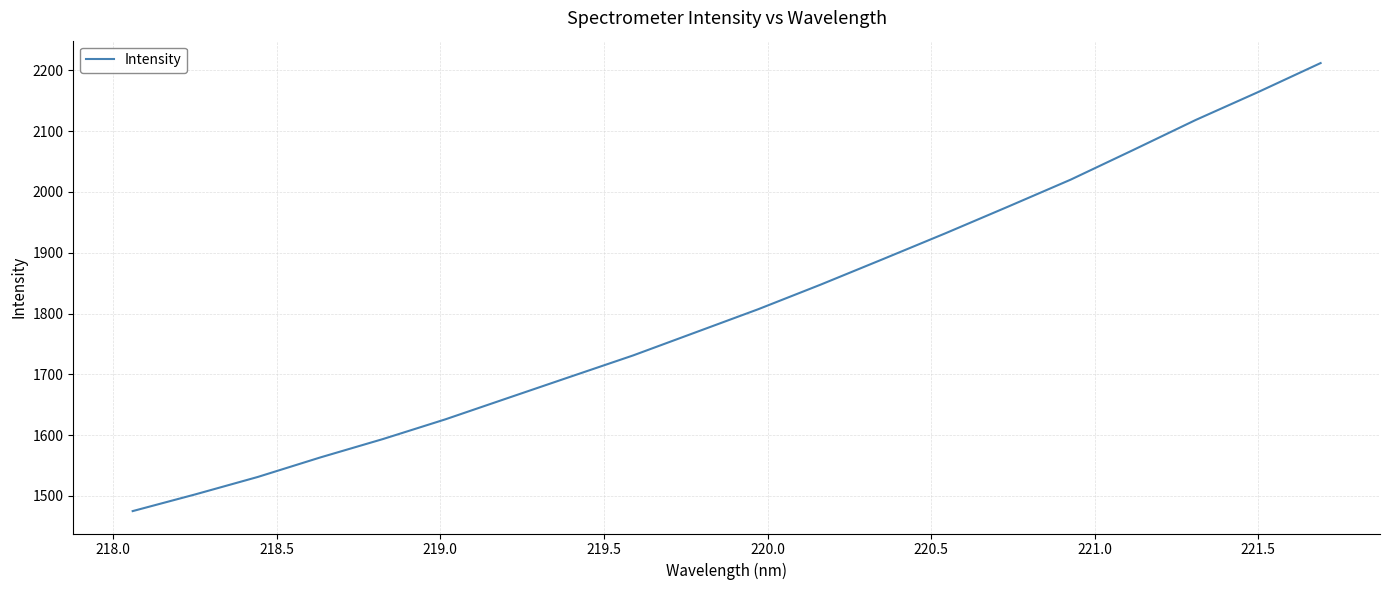

What is the greatest value displayed?

2211.9